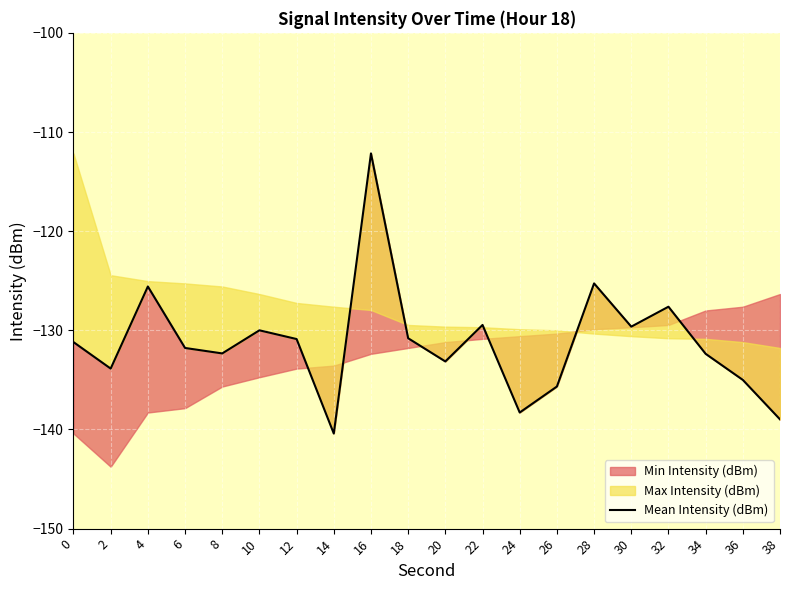

Rank the categories by value from highest to lowest.

16, 28, 4, 32, 22, 30, 10, 18, 12, 0, 6, 8, 34, 20, 2, 36, 26, 24, 38, 14